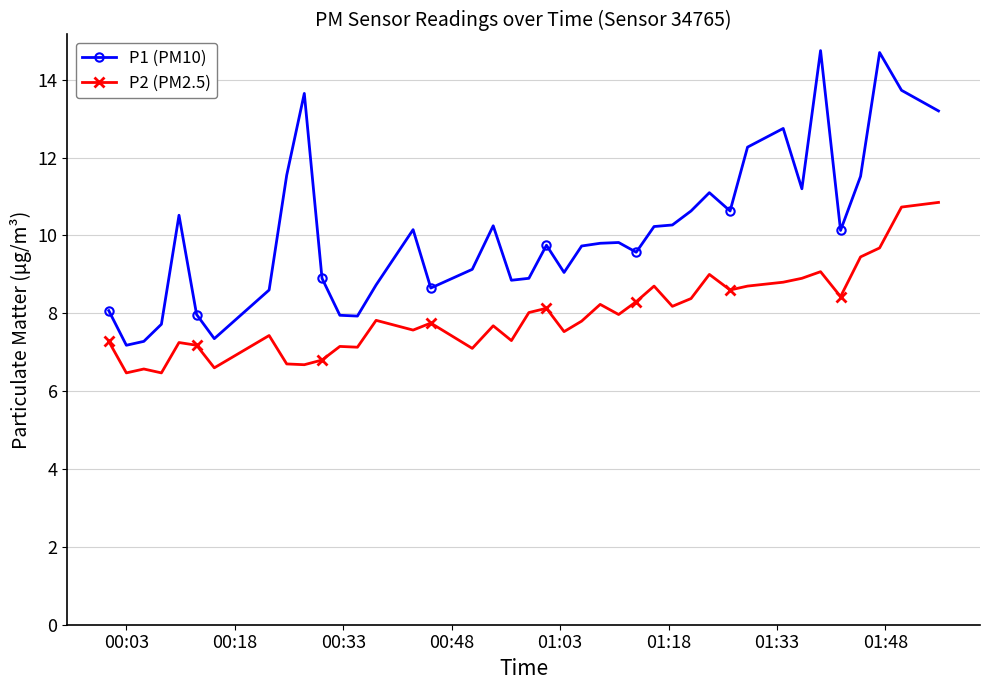

How many lines are shown in the chart?

2